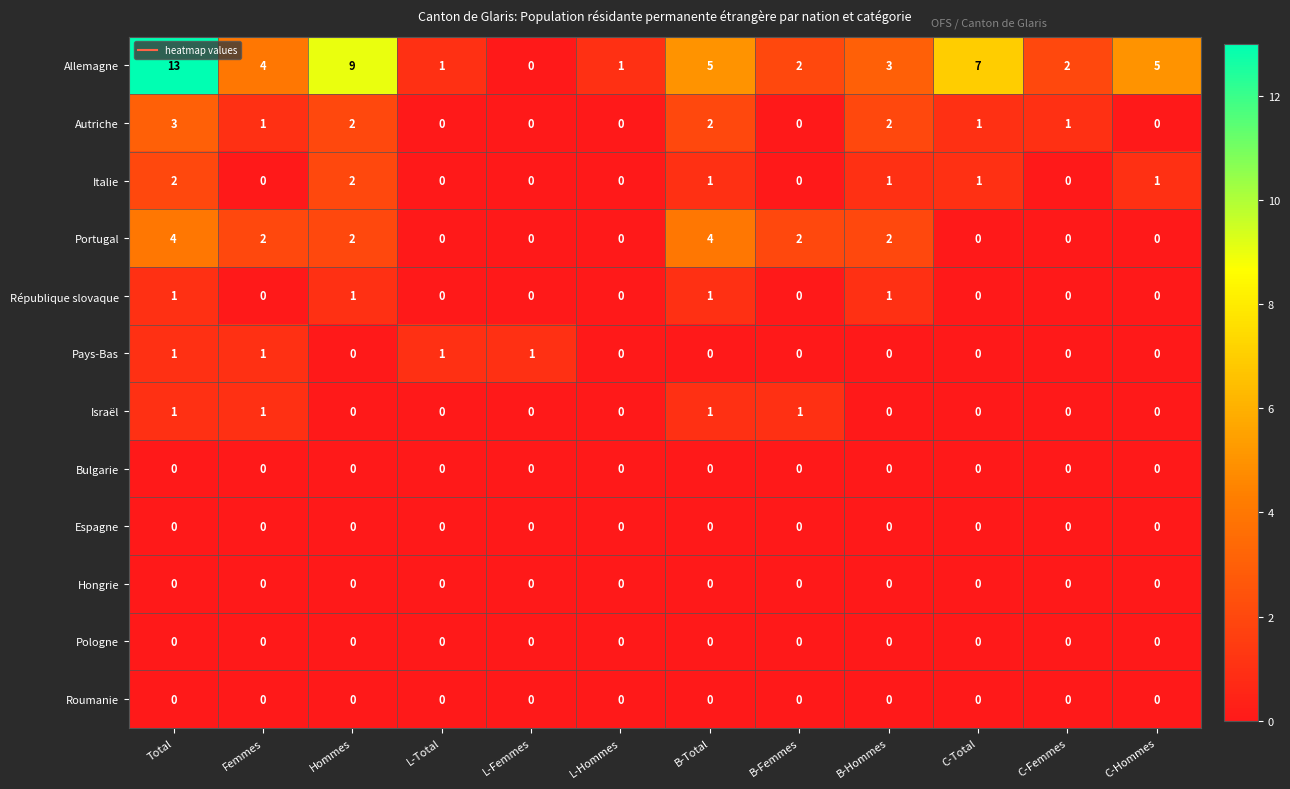

What is the difference between the maximum and minimum values in the Portugal series?

4